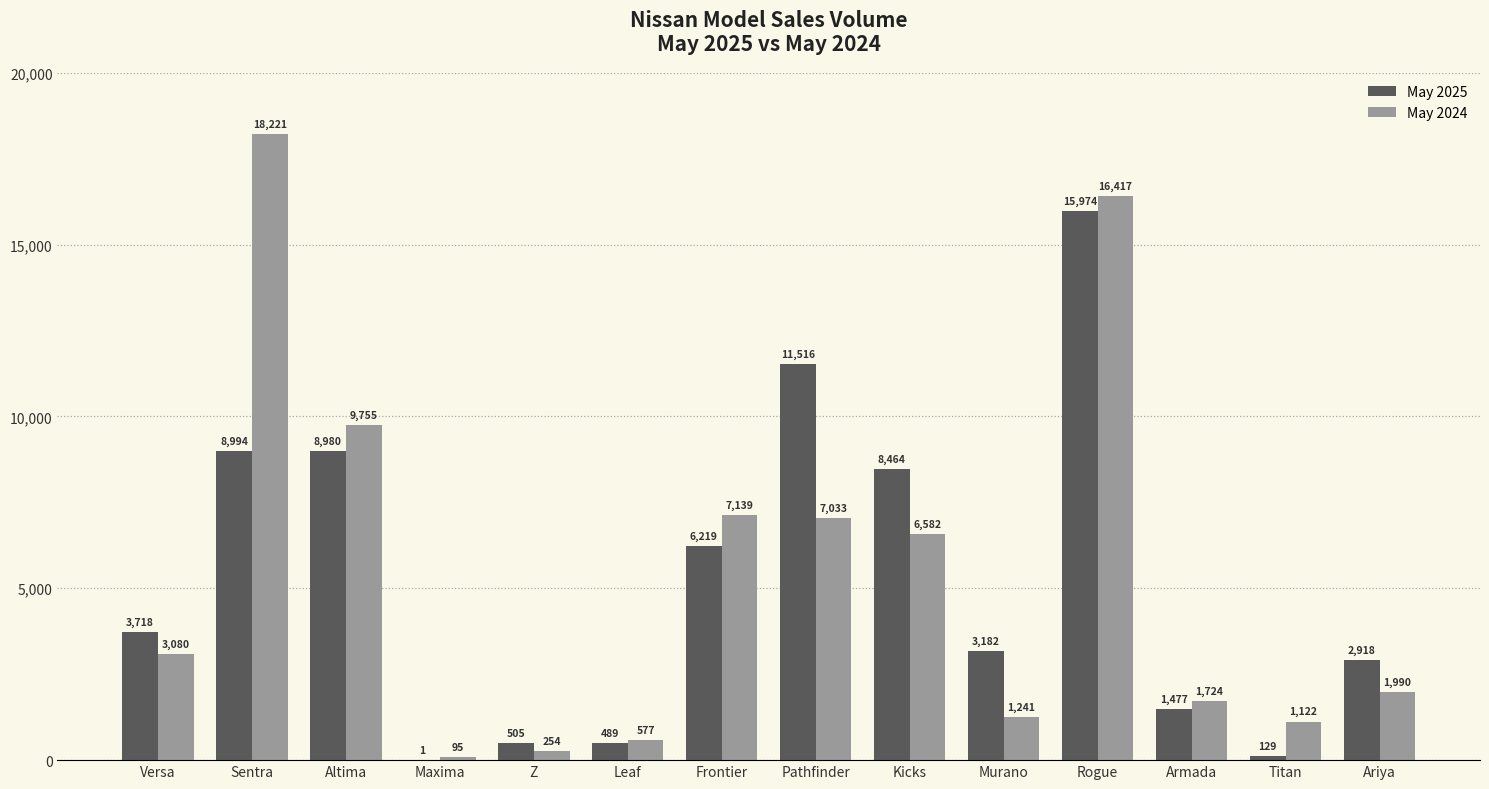

What is the highest value of the May 2025 series?

15974